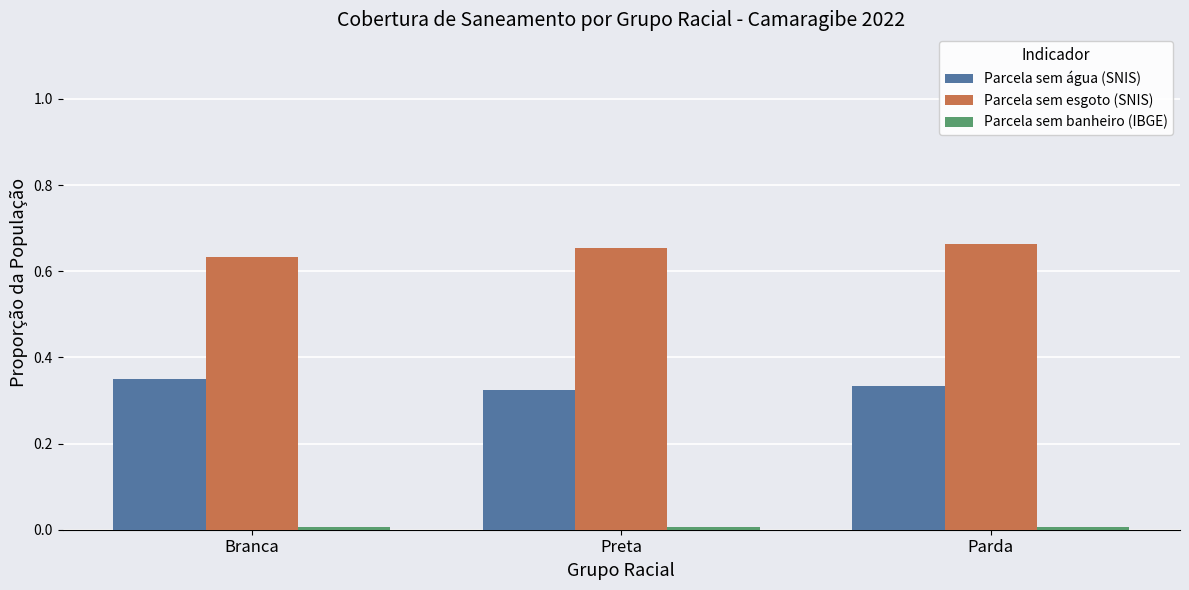

What is the sum of all Parcela sem esgoto (SNIS) values?

2.0